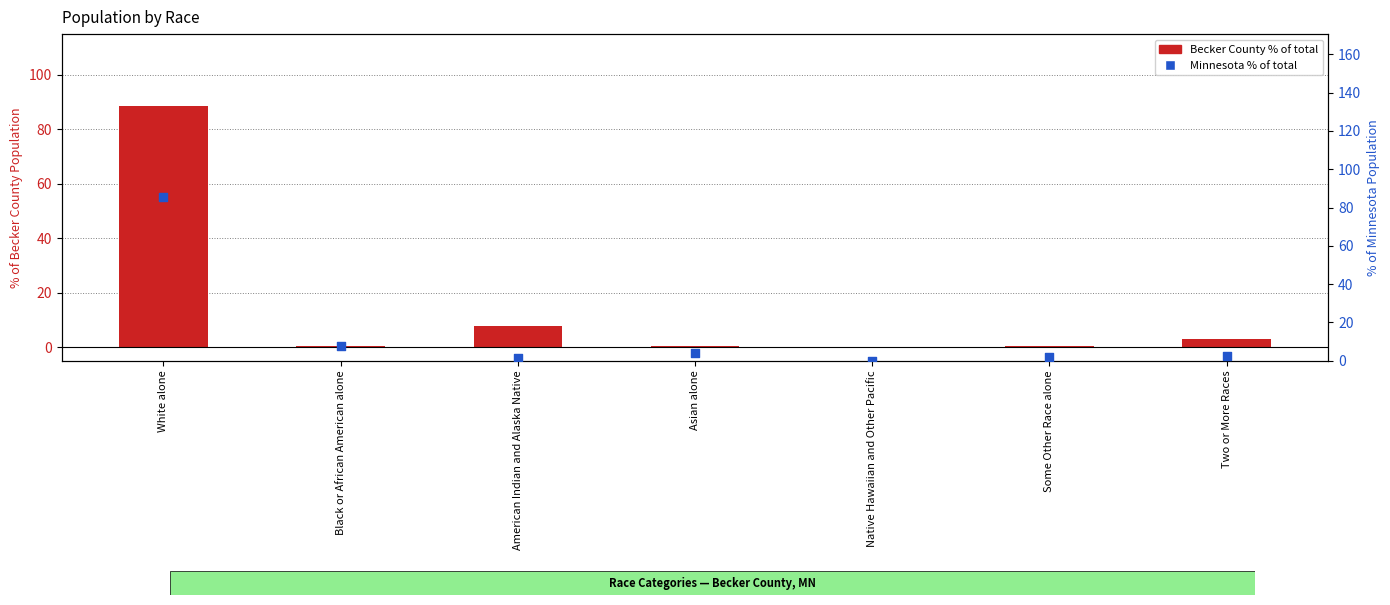

What are all the series names shown in the legend?

Becker County (% of total), Minnesota (% of total)